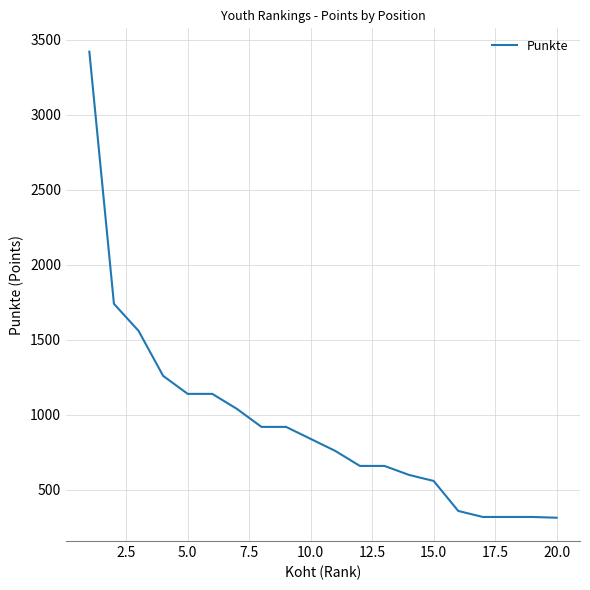

What is the minimum value shown in the chart?

315